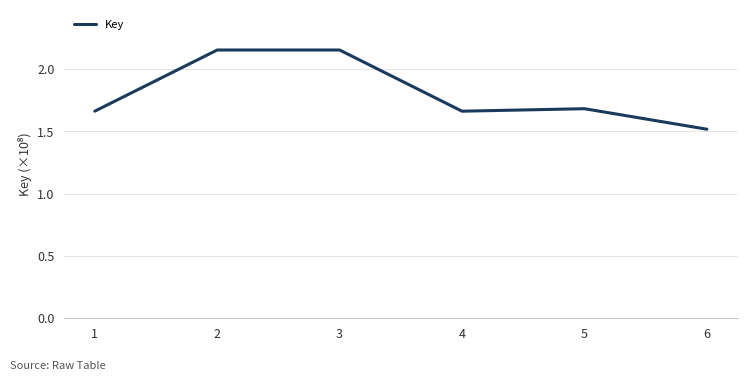

What is the difference between the values at 2 and 4?

49149077